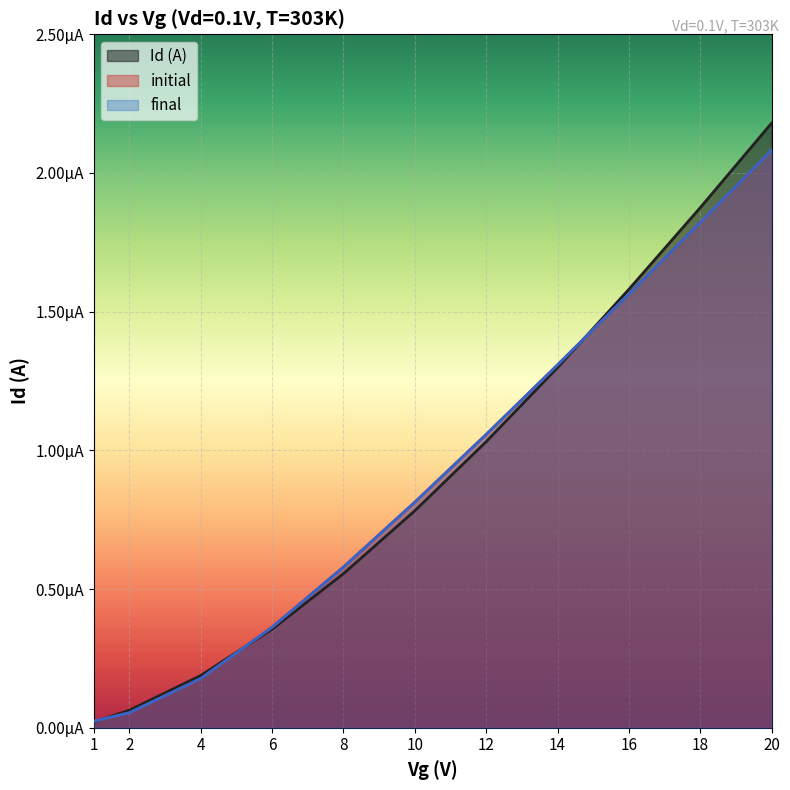

The value of Id (A) at 14 is 0.0. True or false?

True